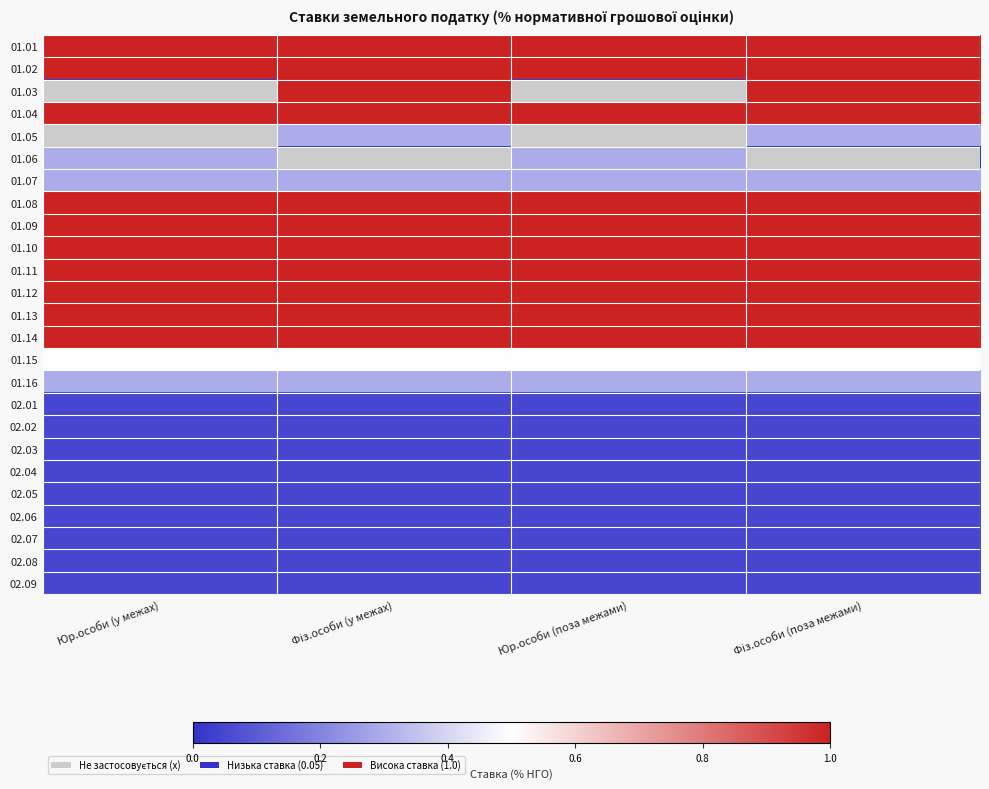

Reading left to right, extract all data points from this chart.

01.01: Юр.особи (у межах)=1.0	Фіз.особи (у межах)=1.0	Юр.особи (поза межами)=1.0	Фіз.особи (поза межами)=1.0
01.02: Юр.особи (у межах)=1.0	Фіз.особи (у межах)=1.0	Юр.особи (поза межами)=1.0	Фіз.особи (поза межами)=1.0
01.03: Юр.особи (у межах)=0.0	Фіз.особи (у межах)=1.0	Юр.особи (поза межами)=0.0	Фіз.особи (поза межами)=1.0
01.04: Юр.особи (у межах)=1.0	Фіз.особи (у межах)=1.0	Юр.особи (поза межами)=1.0	Фіз.особи (поза межами)=1.0
01.05: Юр.особи (у межах)=0.0	Фіз.особи (у межах)=0.3	Юр.особи (поза межами)=0.0	Фіз.особи (поза межами)=0.3
01.06: Юр.особи (у межах)=0.3	Фіз.особи (у межах)=0.0	Юр.особи (поза межами)=0.3	Фіз.особи (поза межами)=0.0
01.07: Юр.особи (у межах)=0.3	Фіз.особи (у межах)=0.3	Юр.особи (поза межами)=0.3	Фіз.особи (поза межами)=0.3
01.08: Юр.особи (у межах)=1.0	Фіз.особи (у межах)=1.0	Юр.особи (поза межами)=1.0	Фіз.особи (поза межами)=1.0
01.09: Юр.особи (у межах)=1.0	Фіз.особи (у межах)=1.0	Юр.особи (поза межами)=1.0	Фіз.особи (поза межами)=1.0
01.10: Юр.особи (у межах)=1.0	Фіз.особи (у межах)=1.0	Юр.особи (поза межами)=1.0	Фіз.особи (поза межами)=1.0
01.11: Юр.особи (у межах)=1.0	Фіз.особи (у межах)=1.0	Юр.особи (поза межами)=1.0	Фіз.особи (поза межами)=1.0
01.12: Юр.особи (у межах)=1.0	Фіз.особи (у межах)=1.0	Юр.особи (поза межами)=1.0	Фіз.особи (поза межами)=1.0
01.13: Юр.особи (у межах)=1.0	Фіз.особи (у межах)=1.0	Юр.особи (поза межами)=1.0	Фіз.особи (поза межами)=1.0
01.14: Юр.особи (у межах)=1.0	Фіз.особи (у межах)=1.0	Юр.особи (поза межами)=1.0	Фіз.особи (поза межами)=1.0
01.15: Юр.особи (у межах)=0.5	Фіз.особи (у межах)=0.5	Юр.особи (поза межами)=0.5	Фіз.особи (поза межами)=0.5
01.16: Юр.особи (у межах)=0.3	Фіз.особи (у межах)=0.3	Юр.особи (поза межами)=0.3	Фіз.особи (поза межами)=0.3
02.01: Юр.особи (у межах)=0.1	Фіз.особи (у межах)=0.1	Юр.особи (поза межами)=0.1	Фіз.особи (поза межами)=0.1
02.02: Юр.особи (у межах)=0.1	Фіз.особи (у межах)=0.1	Юр.особи (поза межами)=0.1	Фіз.особи (поза межами)=0.1
02.03: Юр.особи (у межах)=0.1	Фіз.особи (у межах)=0.1	Юр.особи (поза межами)=0.1	Фіз.особи (поза межами)=0.1
02.04: Юр.особи (у межах)=0.1	Фіз.особи (у межах)=0.1	Юр.особи (поза межами)=0.1	Фіз.особи (поза межами)=0.1
02.05: Юр.особи (у межах)=0.1	Фіз.особи (у межах)=0.1	Юр.особи (поза межами)=0.1	Фіз.особи (поза межами)=0.1
02.06: Юр.особи (у межах)=0.1	Фіз.особи (у межах)=0.1	Юр.особи (поза межами)=0.1	Фіз.особи (поза межами)=0.1
02.07: Юр.особи (у межах)=0.1	Фіз.особи (у межах)=0.1	Юр.особи (поза межами)=0.1	Фіз.особи (поза межами)=0.1
02.08: Юр.особи (у межах)=0.1	Фіз.особи (у межах)=0.1	Юр.особи (поза межами)=0.1	Фіз.особи (поза межами)=0.1
02.09: Юр.особи (у межах)=0.1	Фіз.особи (у межах)=0.1	Юр.особи (поза межами)=0.1	Фіз.особи (поза межами)=0.1